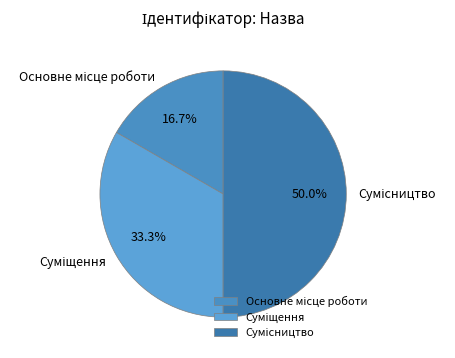

Is Основне місце роботи the majority of the pie?

No